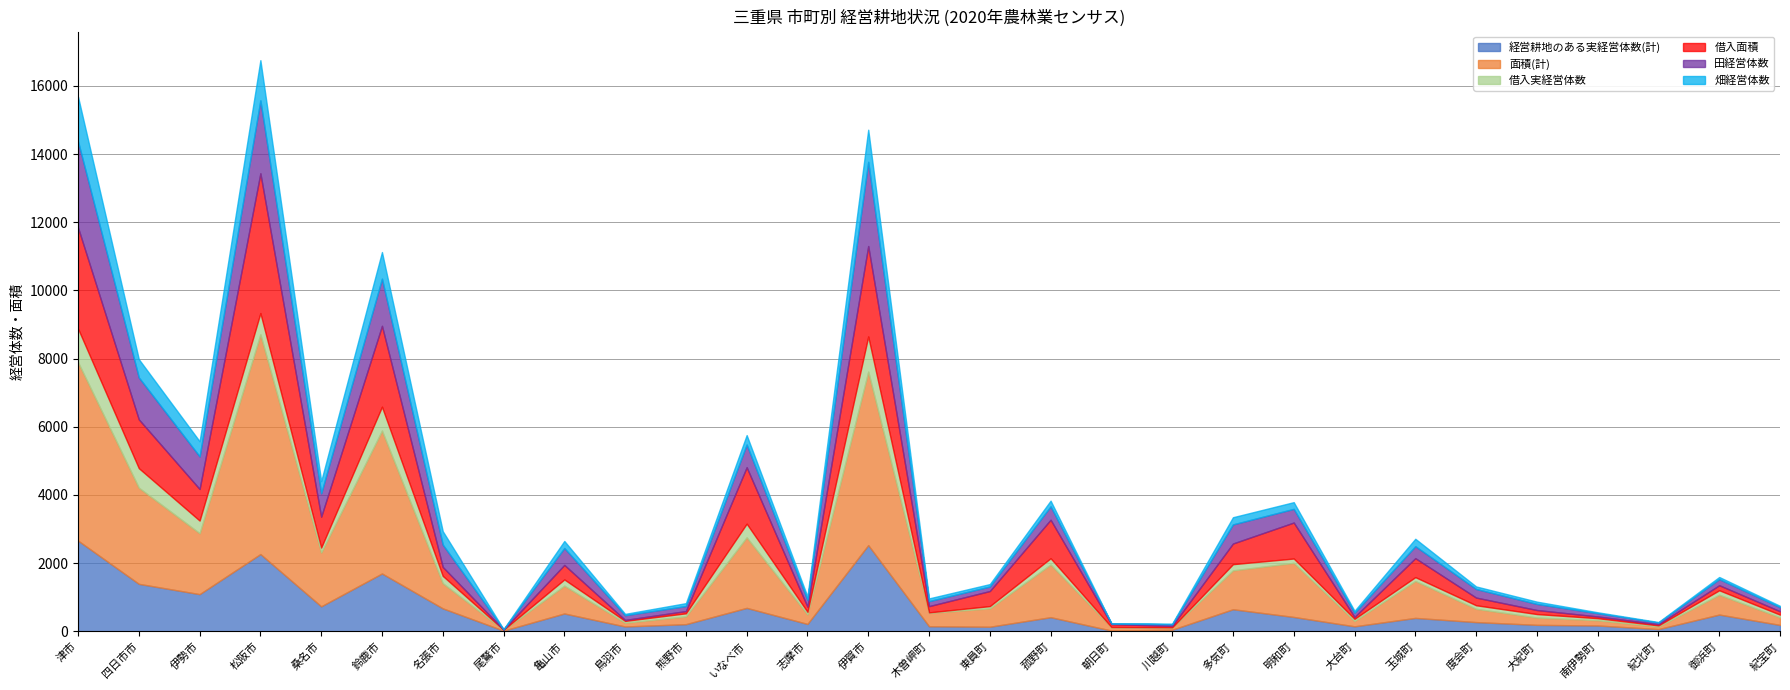

The 経営耕地のある実経営体数(計) series shows 492 at 御浜町. True or false?

True